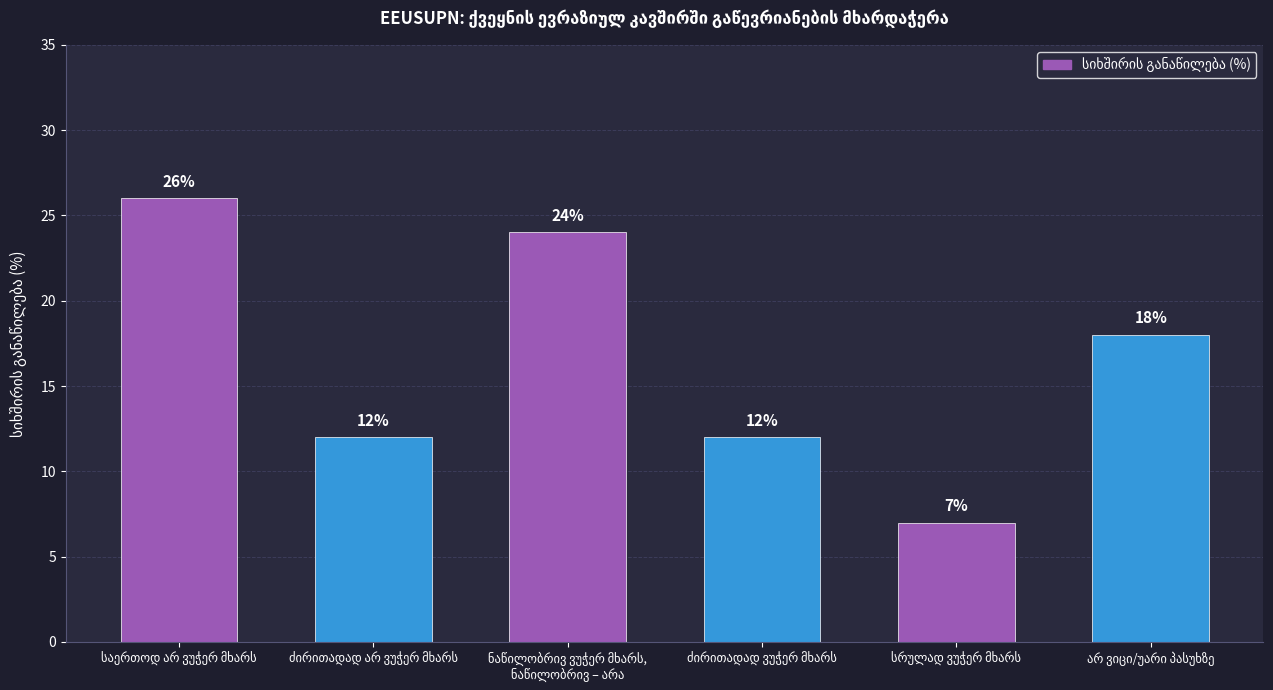

What is the difference between the maximum and second lowest values?

14